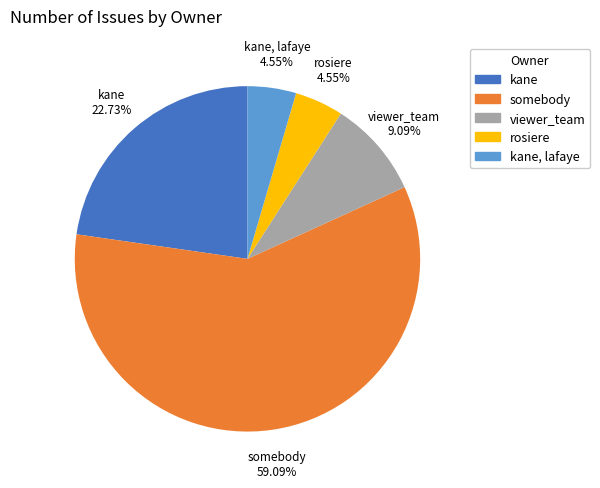

What is the ratio of the value at kane, lafaye to the value at rosiere?

1.0